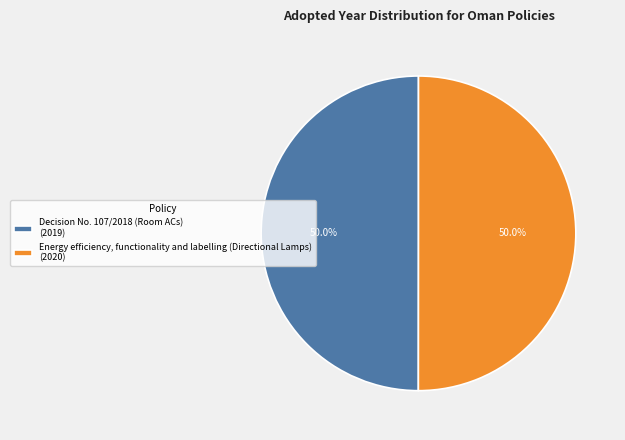

True or false: Energy efficiency, functionality and labelling (Directional Lamps) accounts for 50% of the total.

True